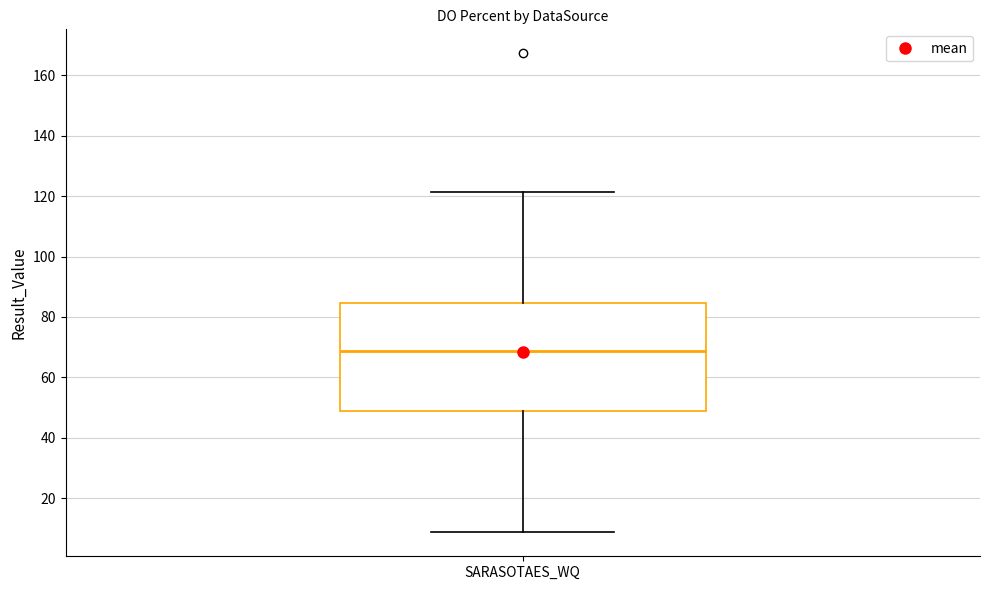

Transcribe this box plot: give where the median line is, the range the box spans, and where the two whiskers end, as read against the y-axis. The values are not printed on the chart, so give them approximately, as read against the axis.

median 68, box 48 to 84, whiskers 8 to 122